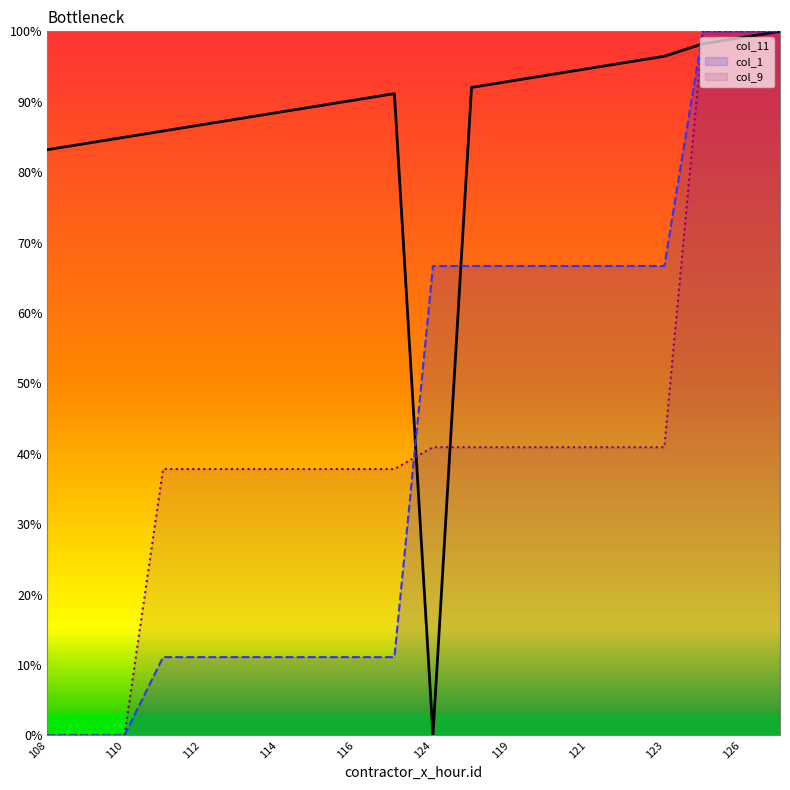

What is the label of the 20th point from the right?

108